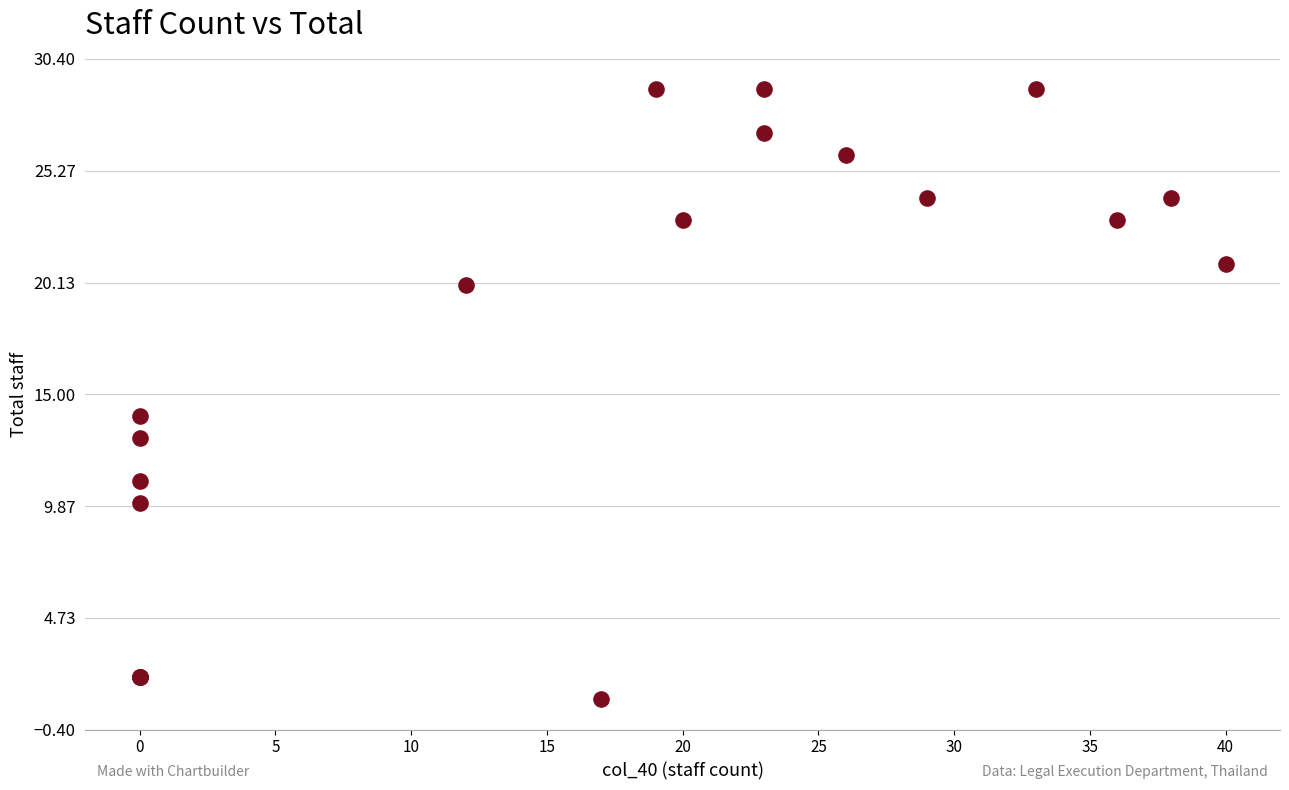

What Y value in the scatter plot is closest to 15?

14